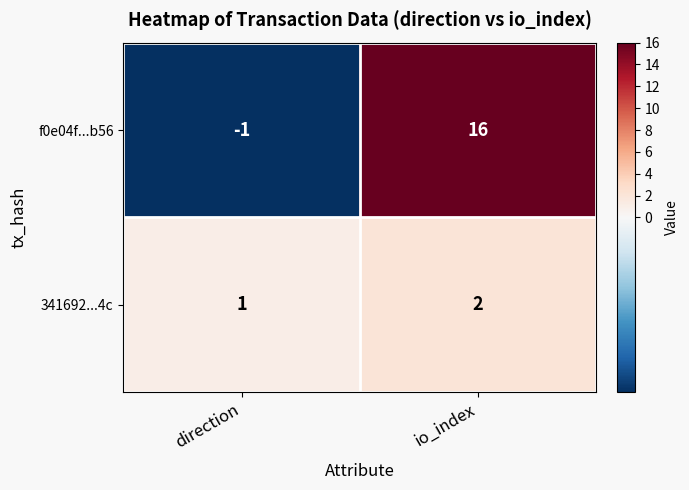

Reading right to left, transcribe all the data shown in this chart.

f0e04f...b56: 16	-1
341692...4c: 2	1